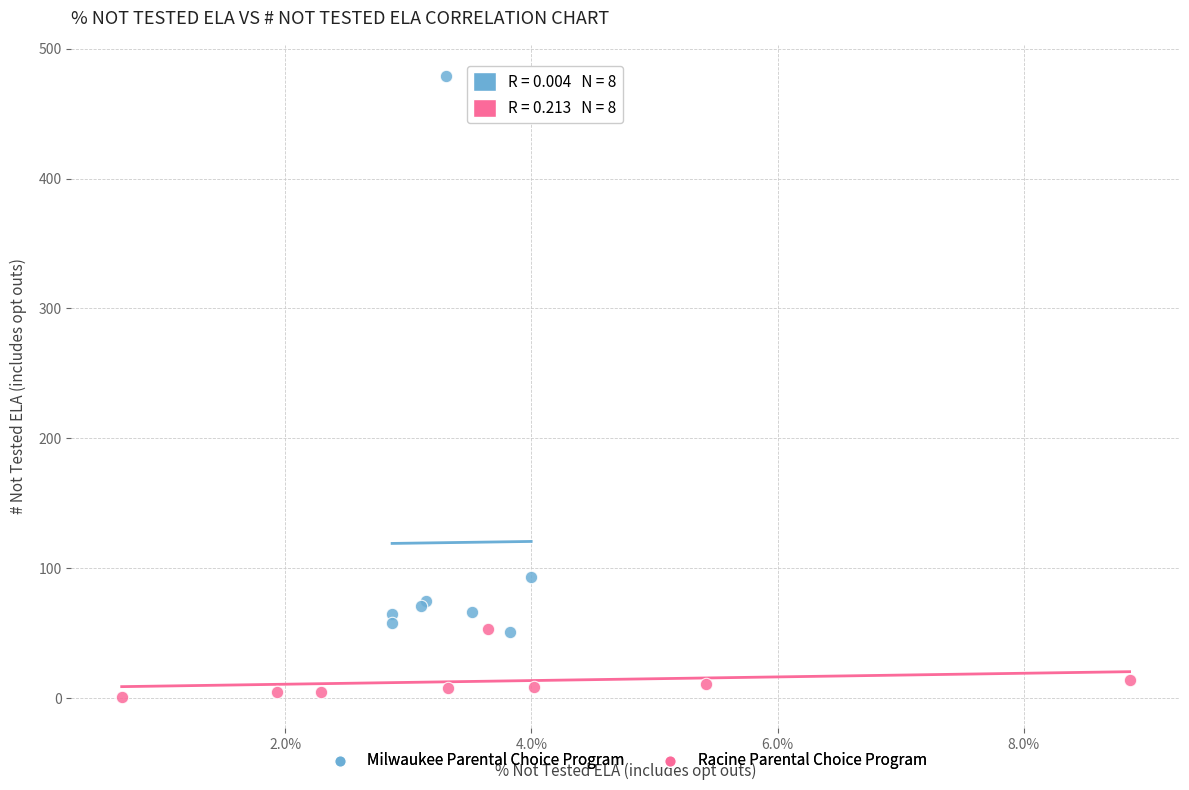

Which series reaches the maximum Y coordinate?

Milwaukee Parental Choice Program